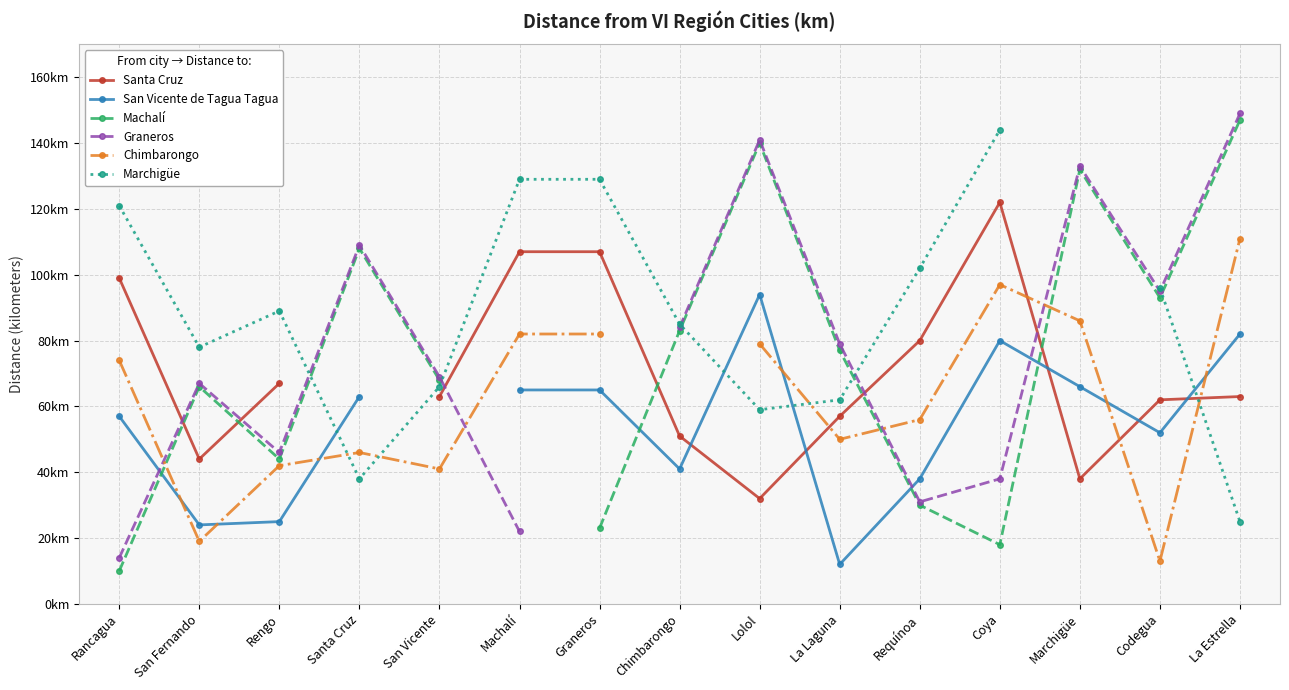

True or false: Santa Cruz has a value of 63.0 at San Vicente.

True